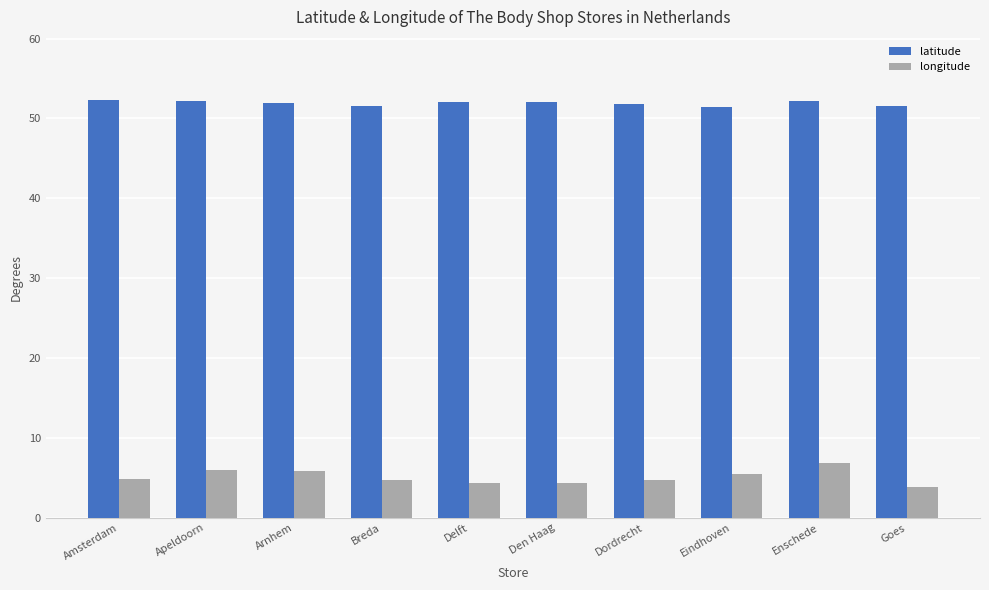

What is the minimum value for longitude?

3.9